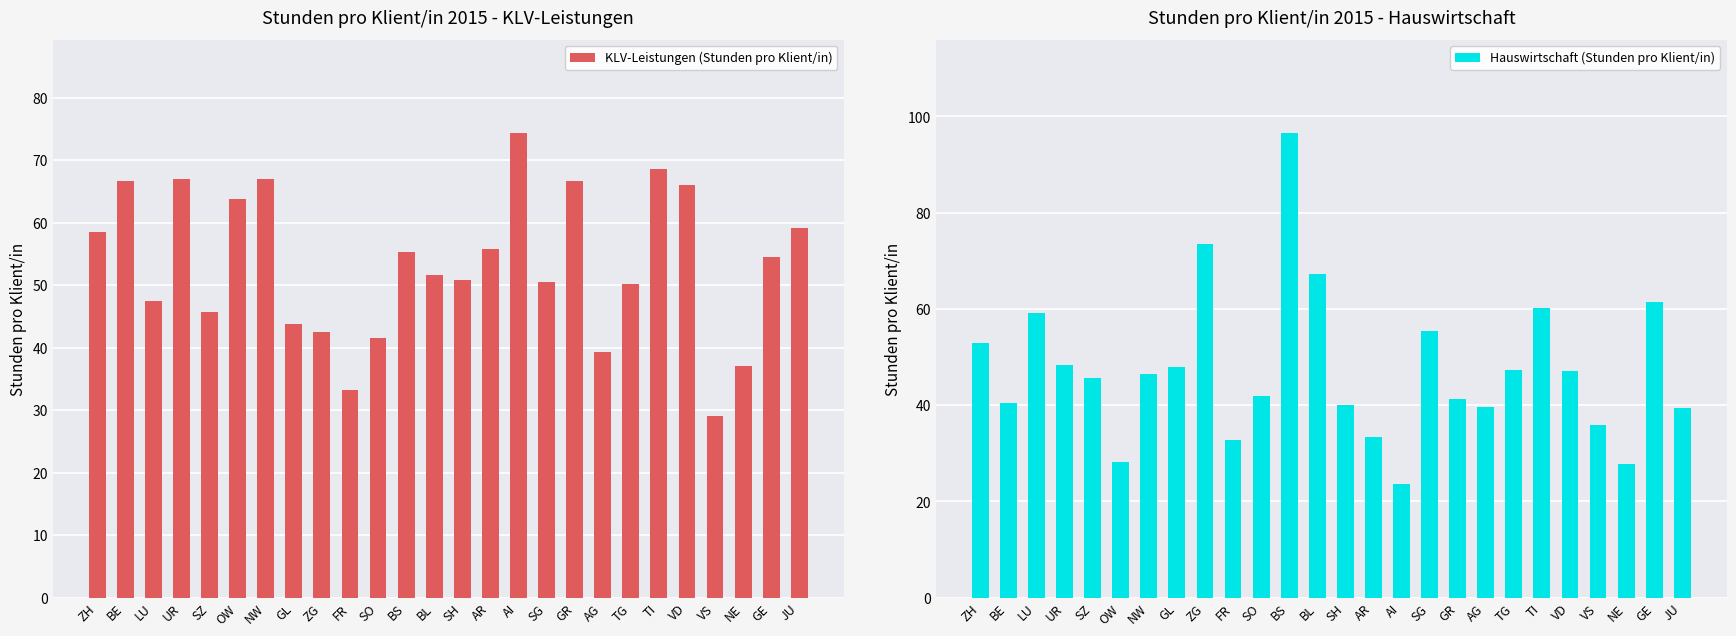

Which category has the highest value in the Hauswirtschaft (Stunden pro Klient/in) series?

BS